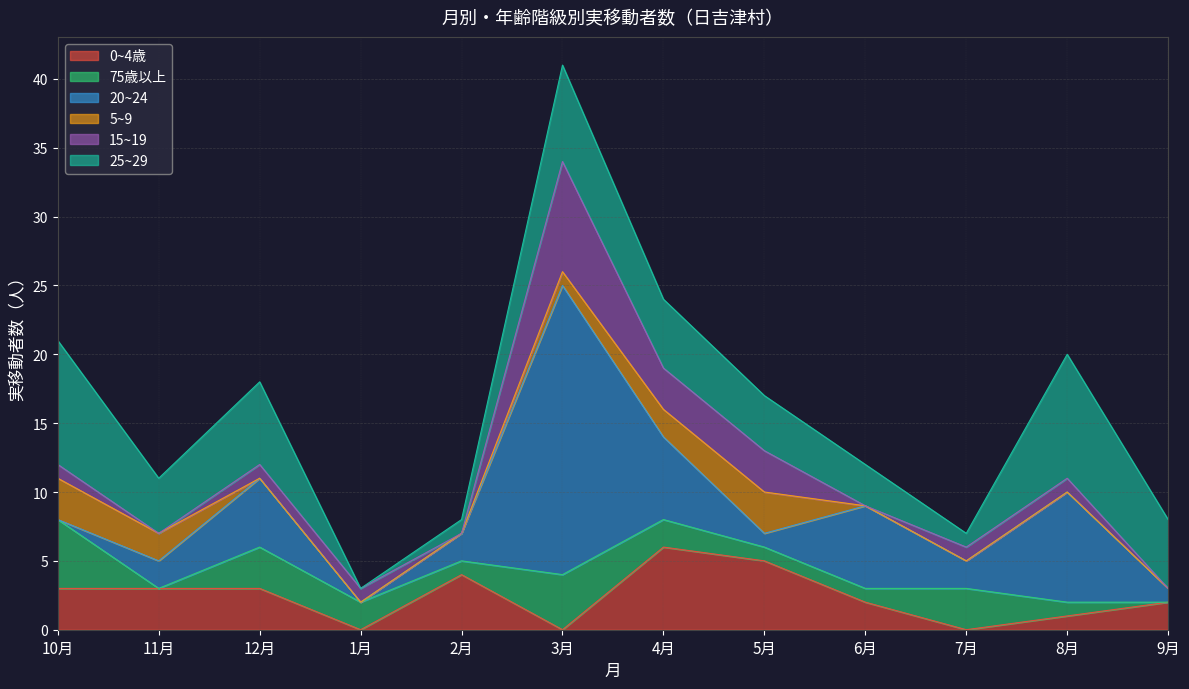

What is the total value across all series at 7月?

7